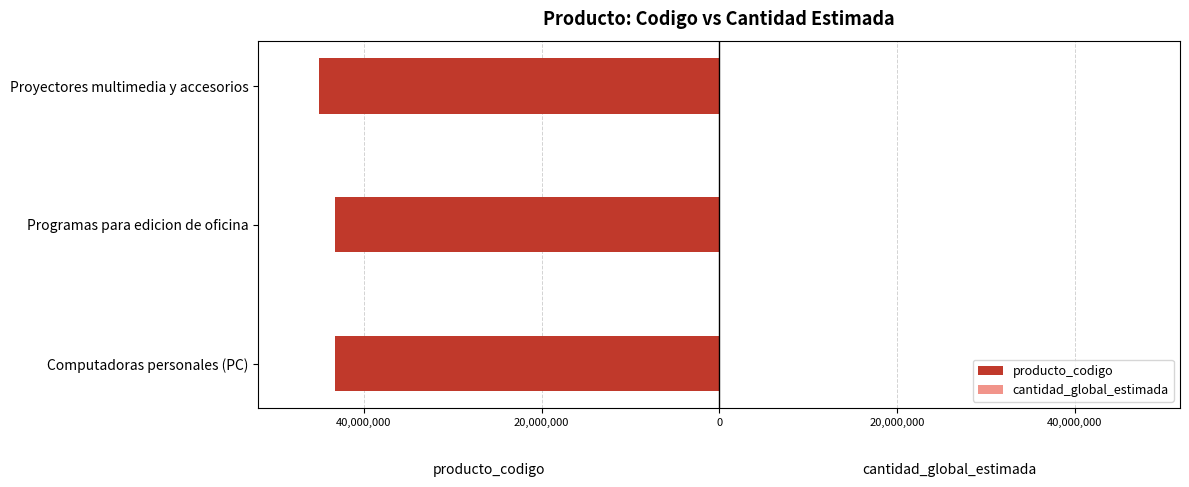

The producto_codigo series shows -70582752 at Proyectores multimedia y accesorios. True or false?

False